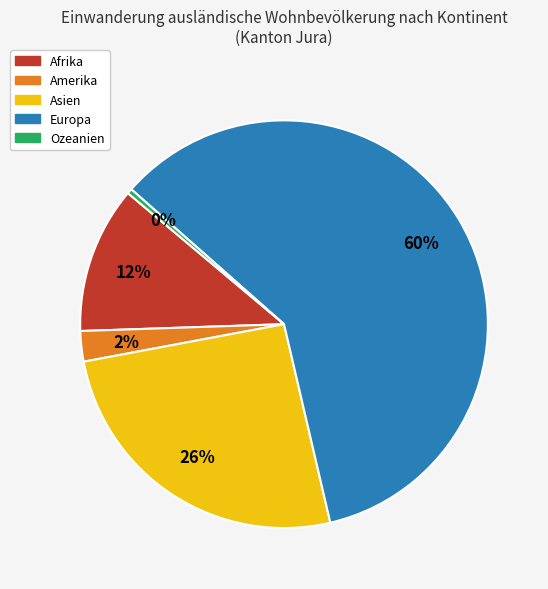

Which has a higher value, Asien or Amerika?

Asien